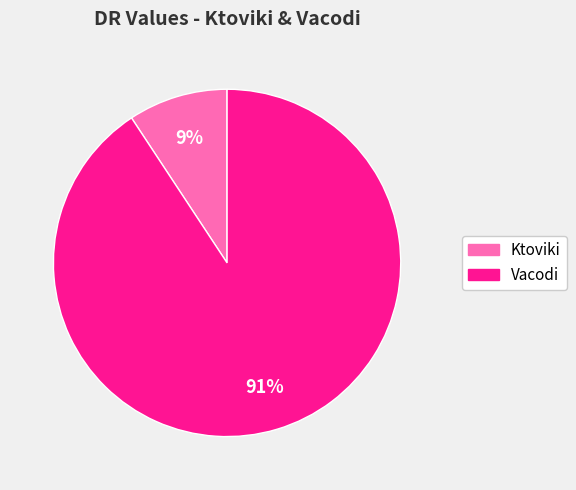

Rank the categories by value from highest to lowest.

Vacodi, Ktoviki